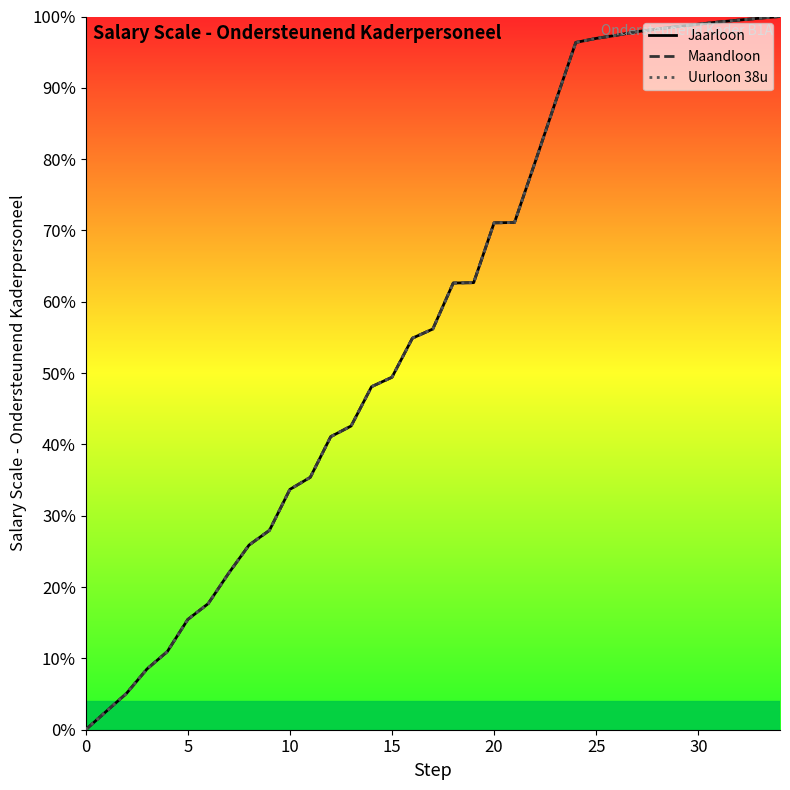

What is the value of the Maandloon point at the 18th from the left?

56.2